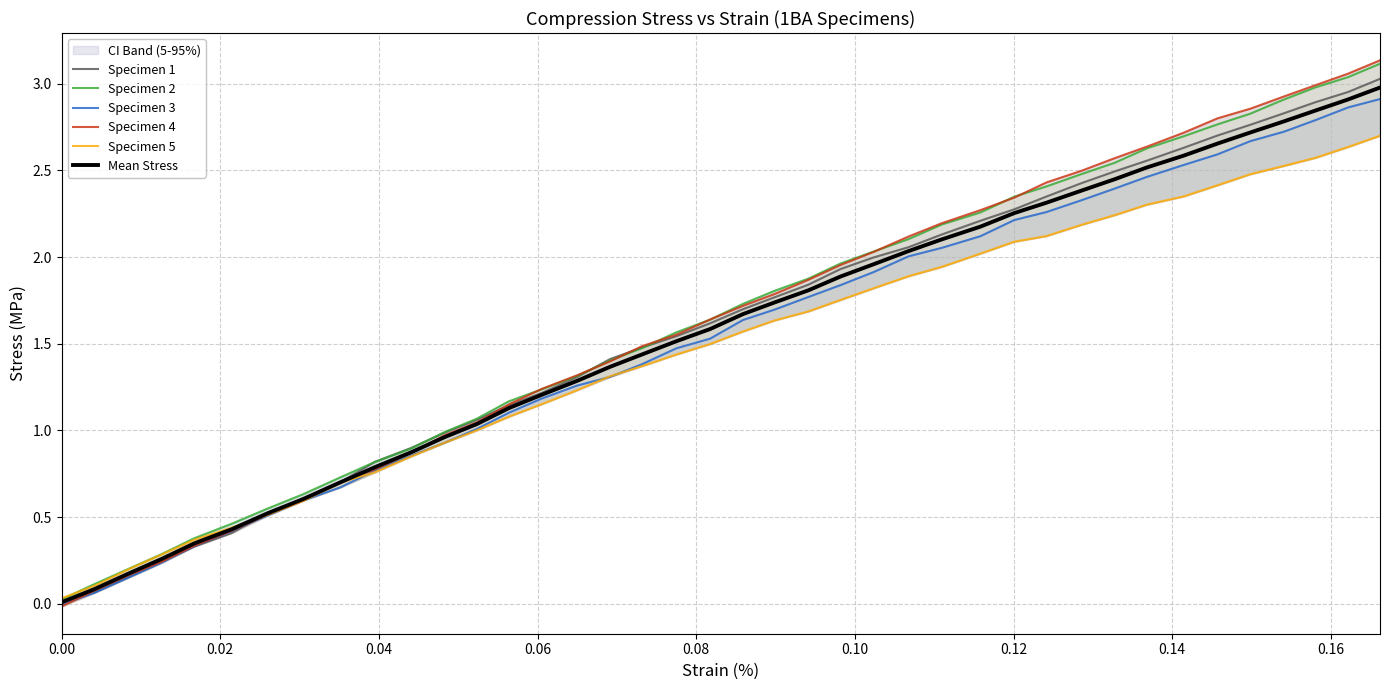

What is the highest value of the Mean Stress series?

3.0